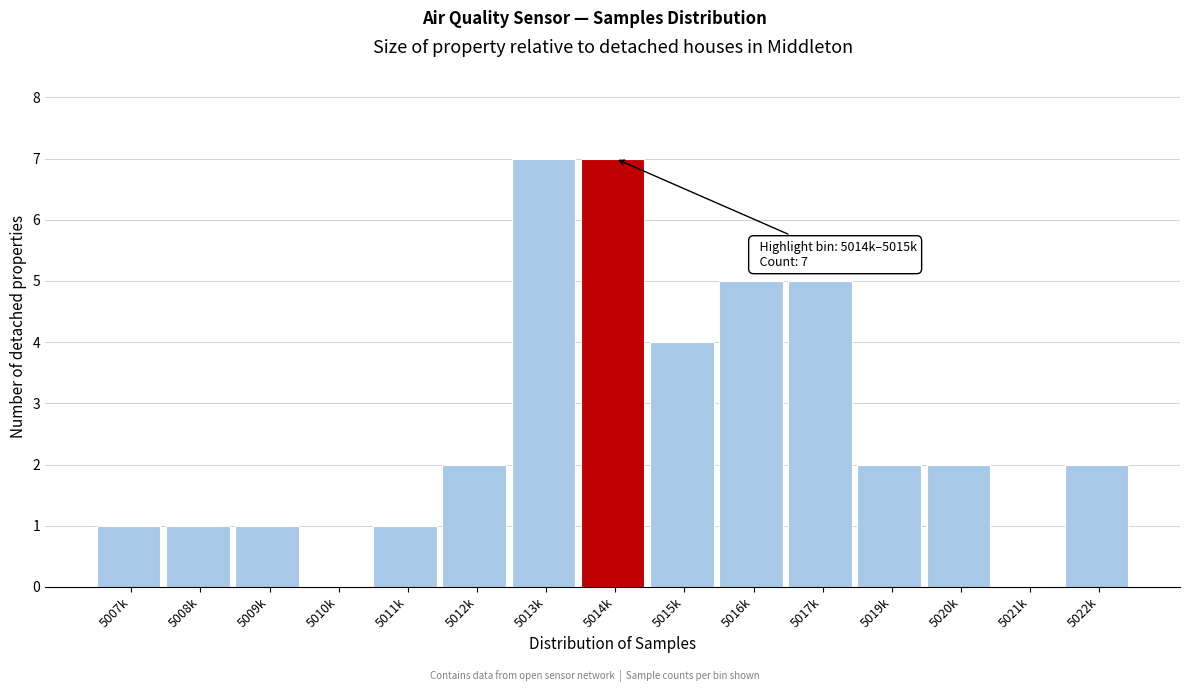

Reading left to right, extract all data points from this chart.

5007k=1	5008k=1	5009k=1	5010k=0	5011k=1	5012k=2	5013k=7	5014k=7	5015k=4	5016k=5	5017k=5	5019k=2	5020k=2	5021k=0	5022k=2